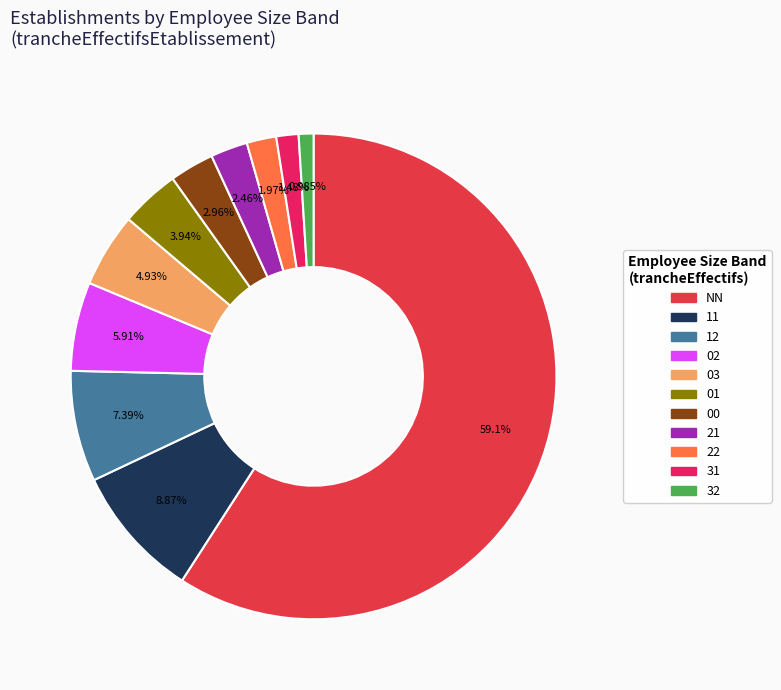

To the nearest percent, what percentage of the pie is 12?

7%